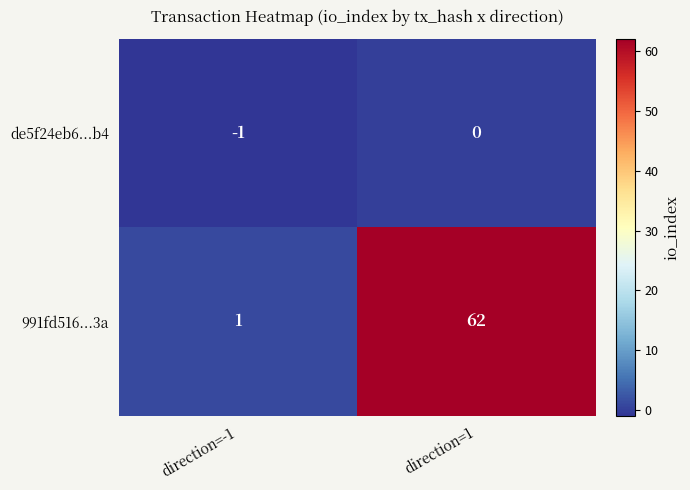

What is the minimum value shown in the chart?

-1